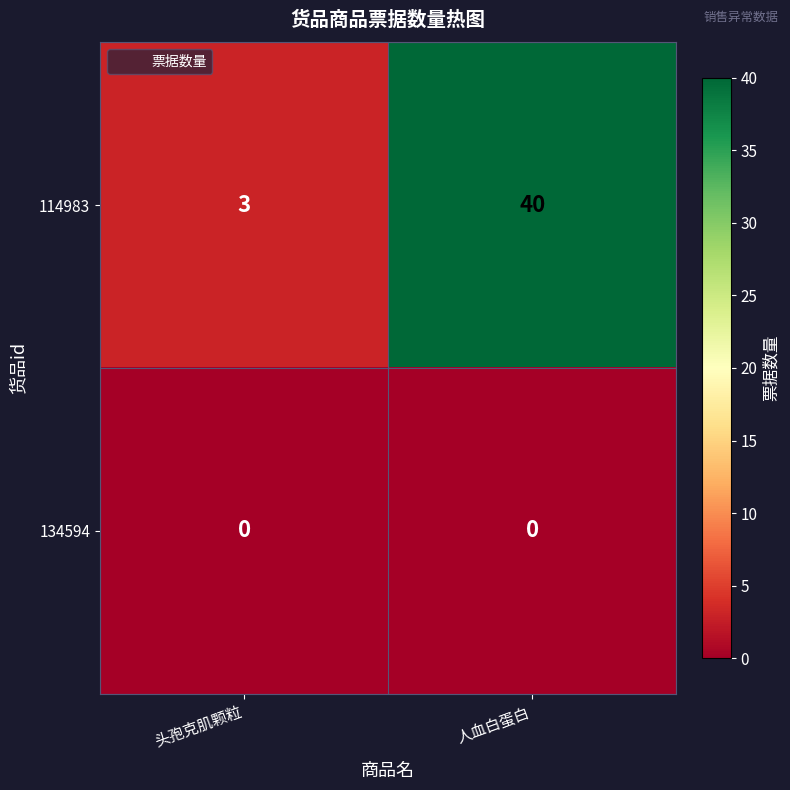

Rank the series at 人血白蛋白 from highest to lowest value.

114983, 134594